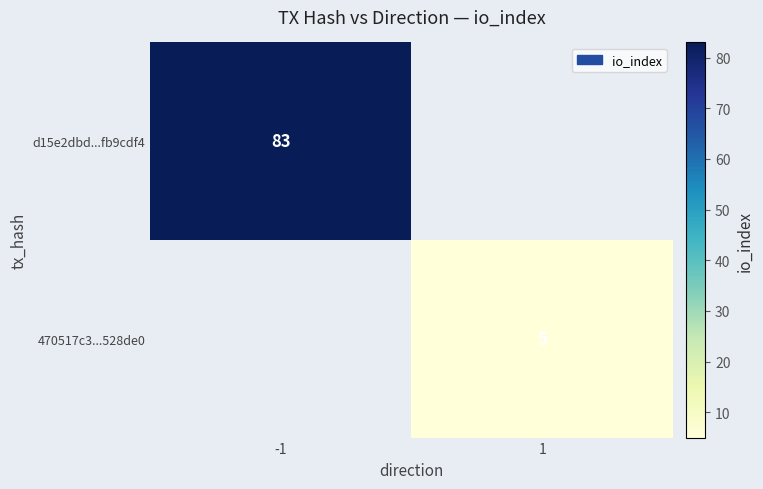

True or false: 470517c3...528de0 has a value of 5 at 1.

True